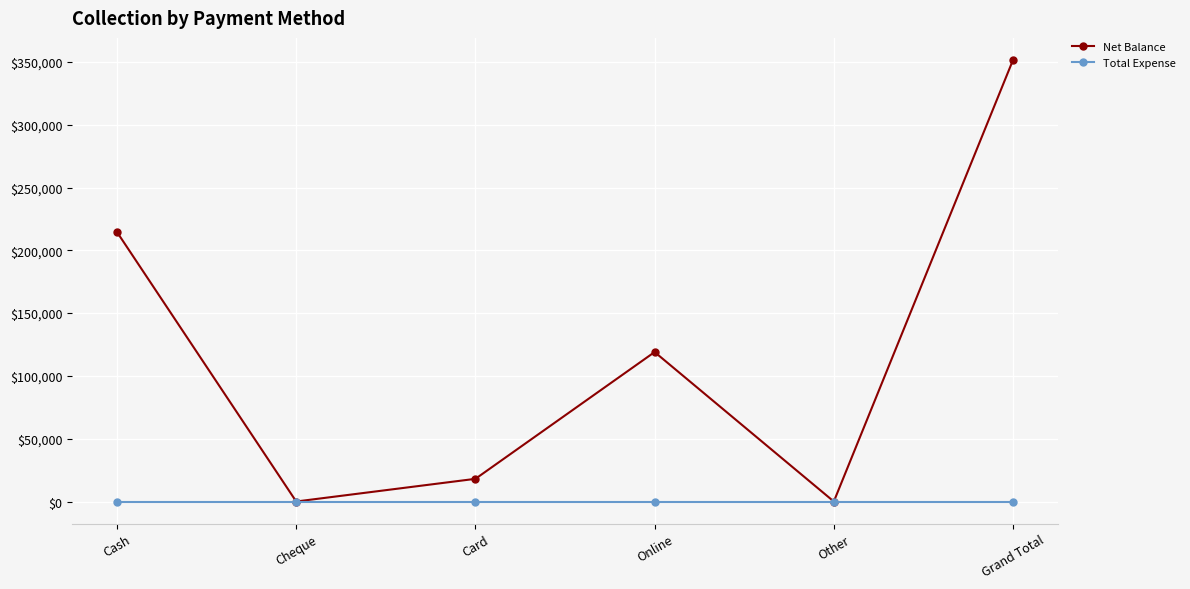

What is the sum of the Net Balance values at Grand Total and Card?

369599